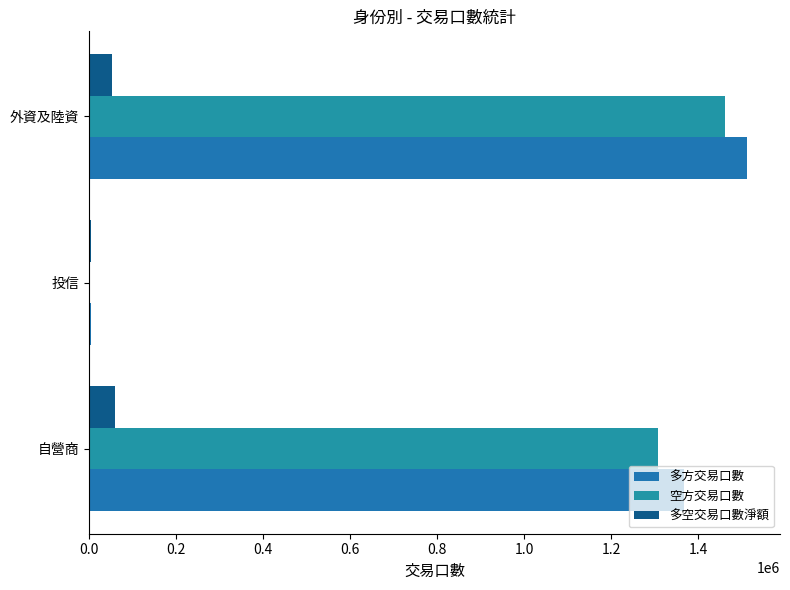

At which category does the chart reach its peak across all series?

外資及陸資